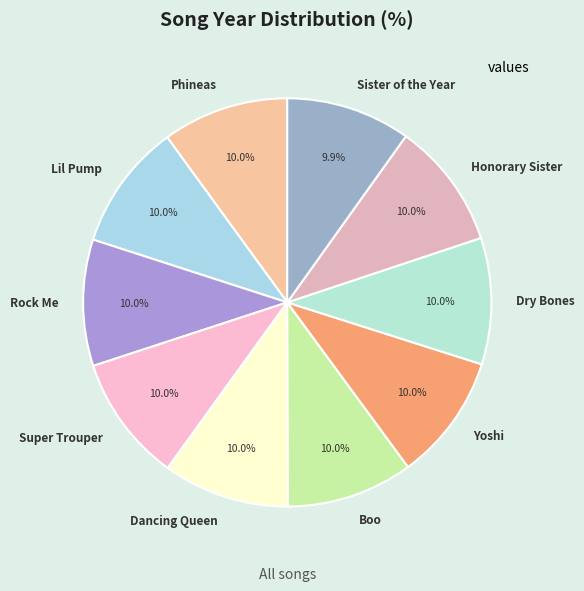

To the nearest percent, what is the combined percentage of Sister of the Year and Boo?

20%